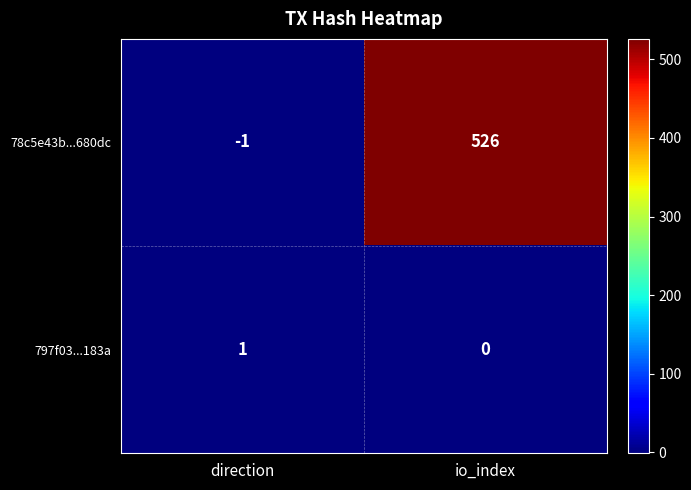

Rank the series by their average value, from highest to lowest.

78c5e43b...680dc, 797f03...183a